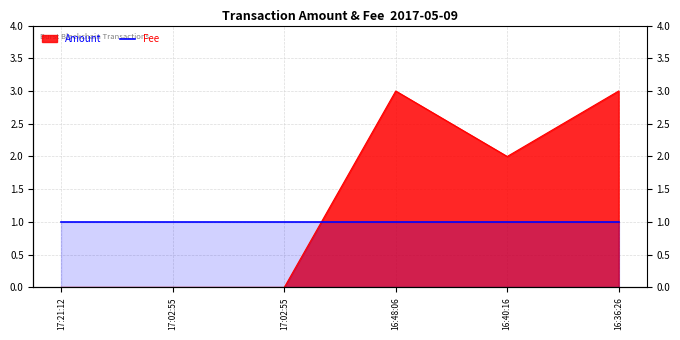

Reading left to right, list all the values displayed in this chart.

0	0	0	3	2	3